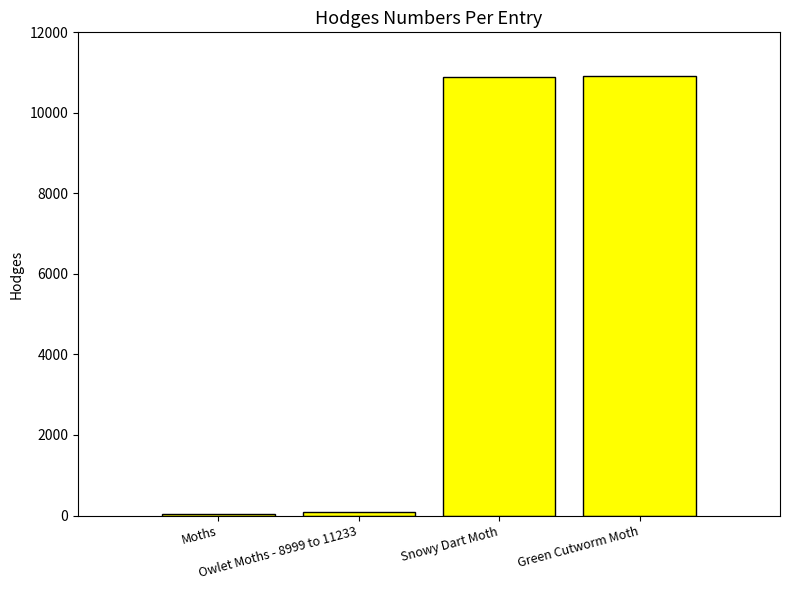

What is the sum of all values?

21936.5